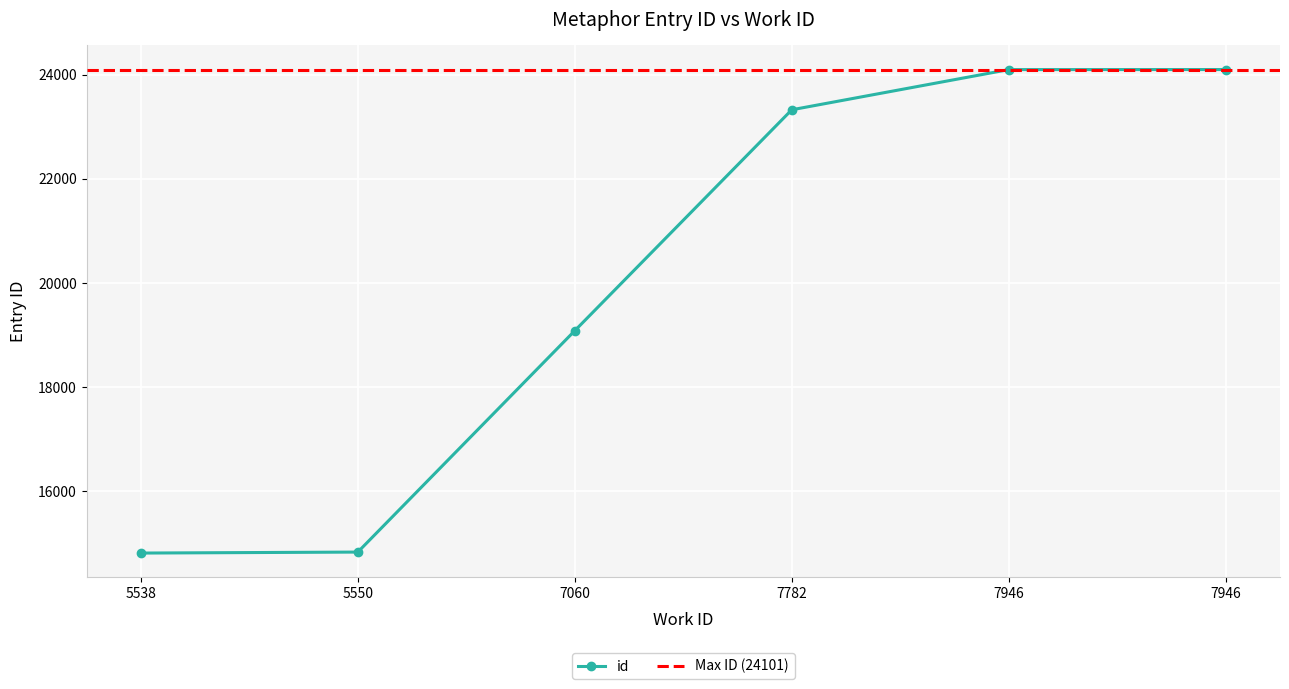

How many lines are shown in the chart?

1